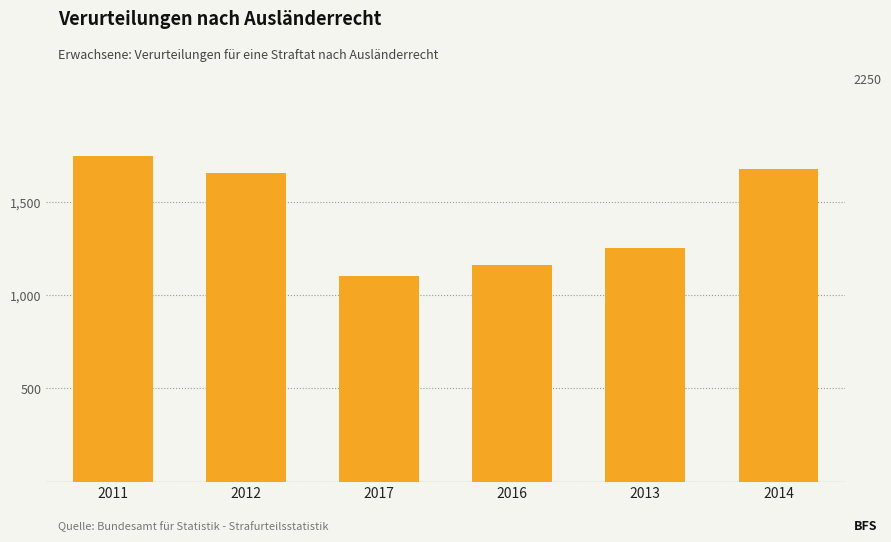

Reading right to left, transcribe all the data shown in this chart.

1677	1253	1160	1102	1657	1748